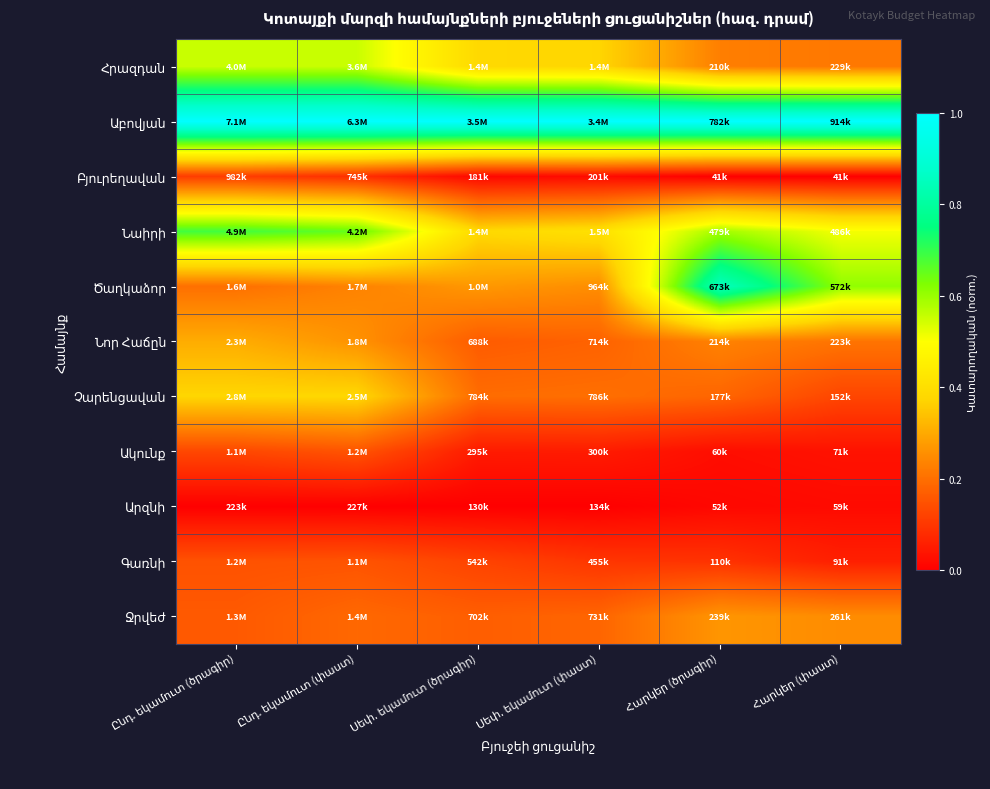

Read the Նոր Հաճըն value at Հարկեր (ծրագիր).

0.2